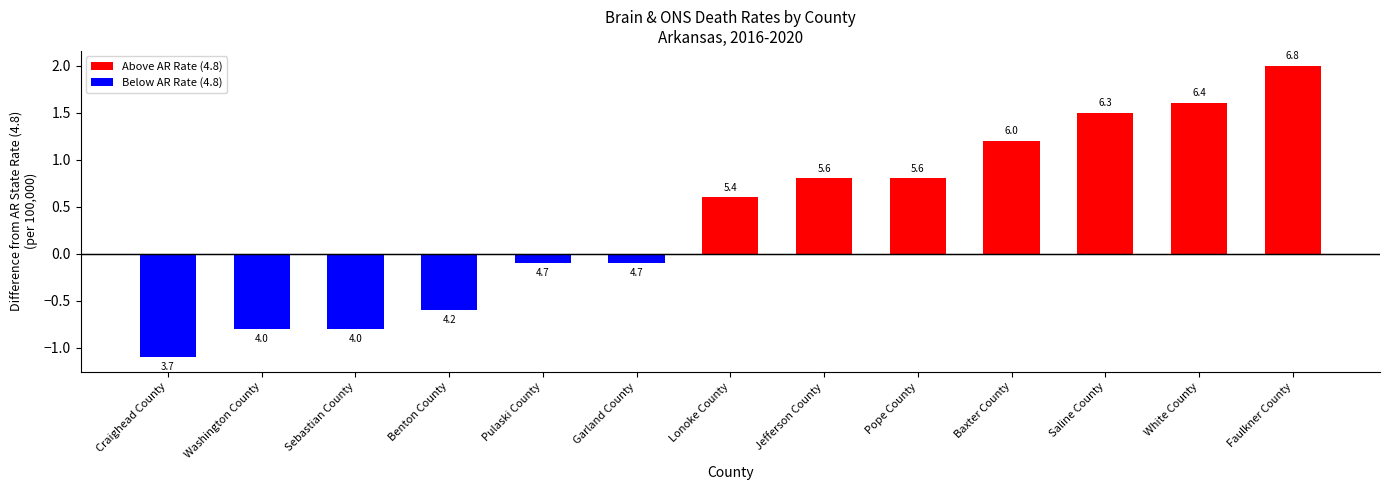

Does the chart contain any negative values?

Yes